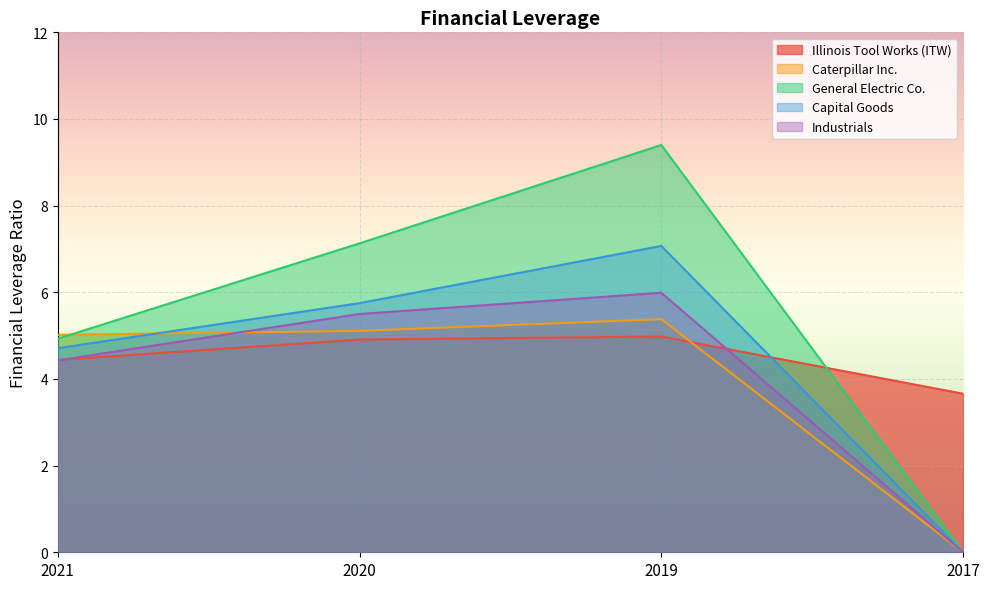

True or false: Capital Goods has a value of 4.7 at 2021.

True